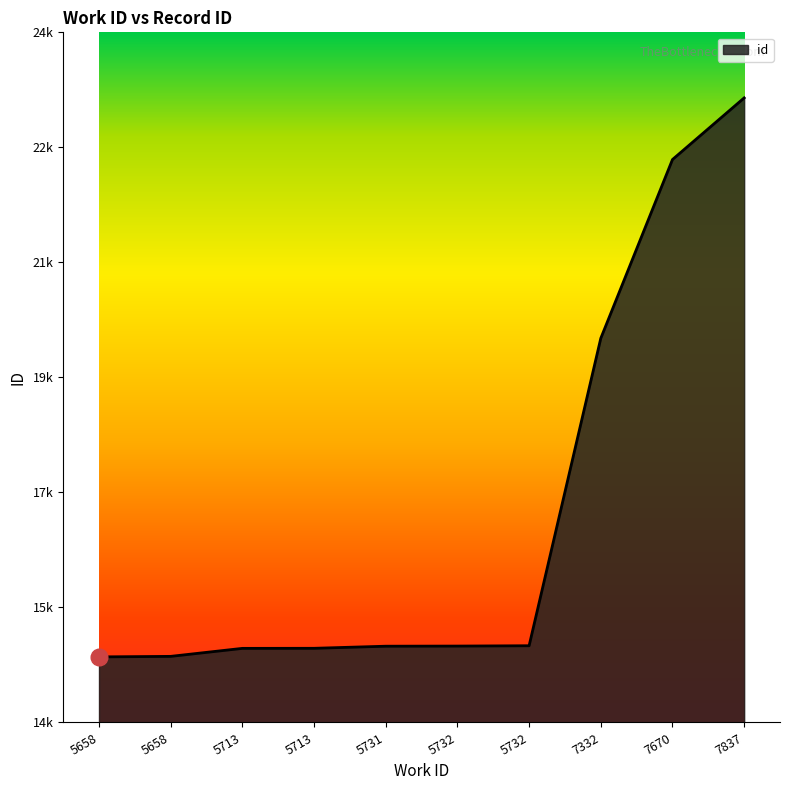

List the labels in order of value, smallest first.

5658, 5658, 5713, 5713, 5731, 5732, 5732, 7332, 7670, 7837